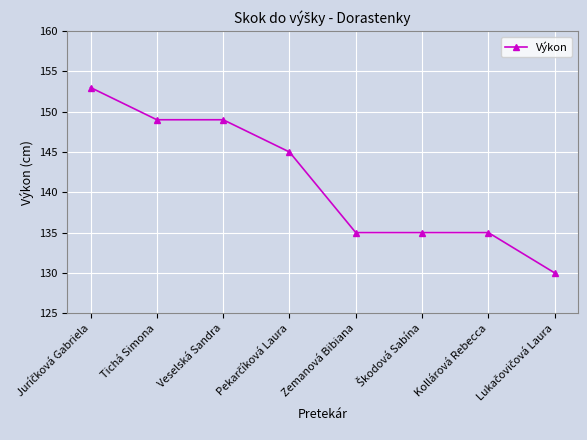

What is the greatest value displayed?

153